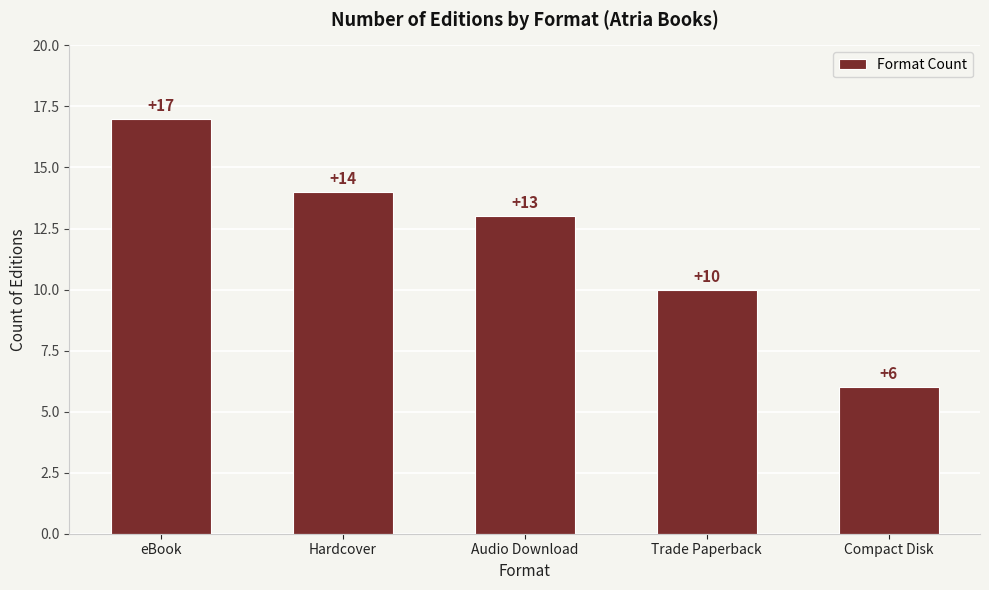

What is the smallest value displayed?

6